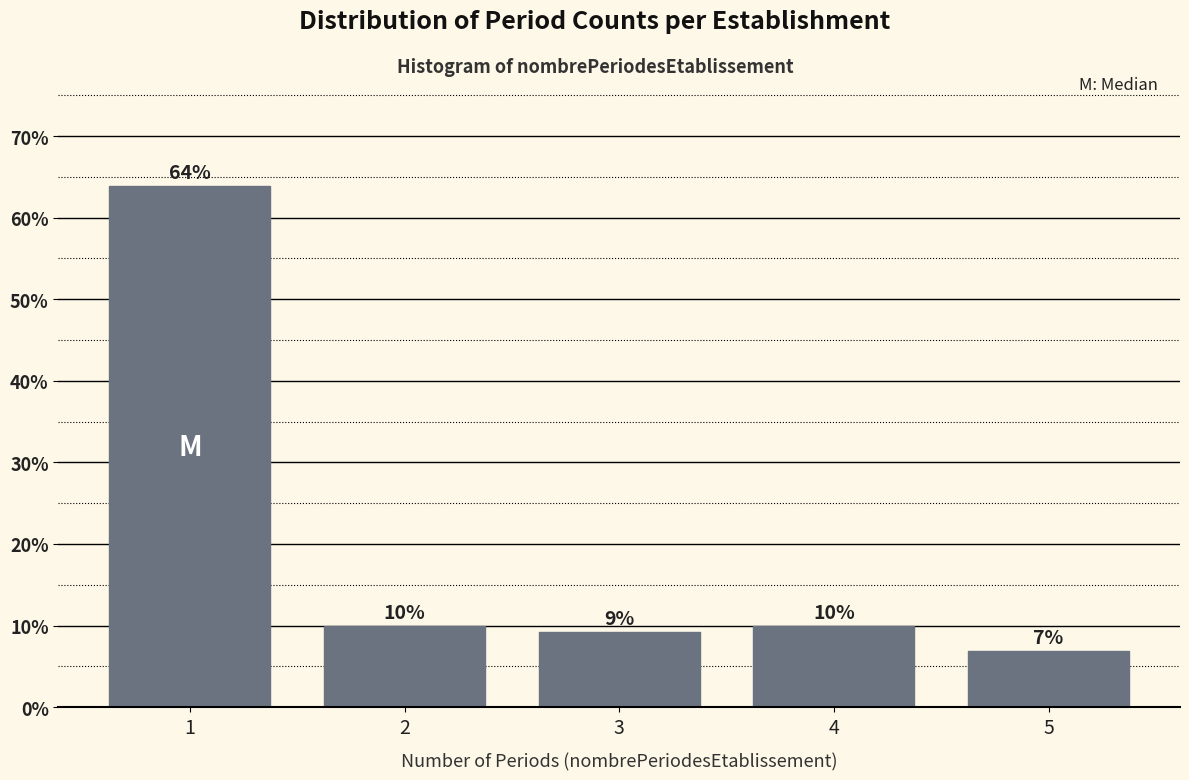

True or false: the data shows 10.0 at 4.

True